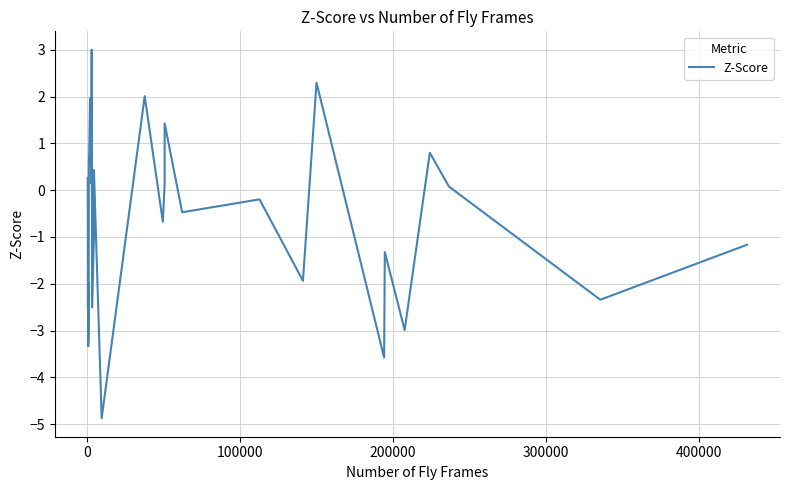

True or false: the data has more than 0 interior local peaks.

True